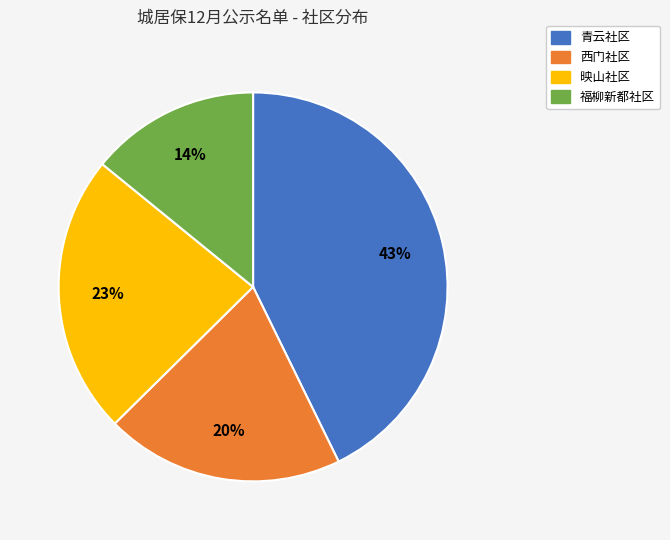

Is 西门社区 the majority of the pie?

No